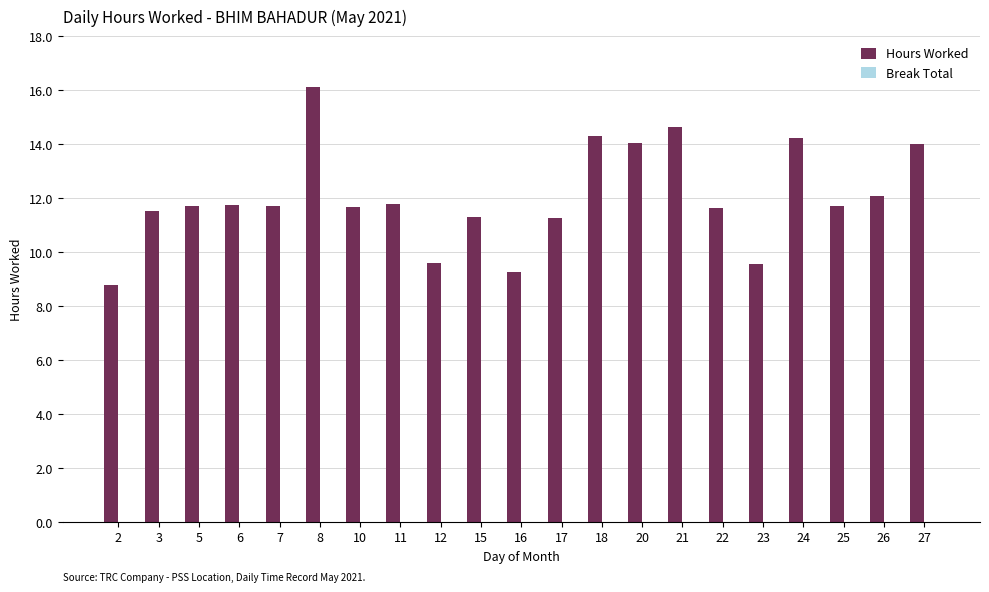

What is the minimum value shown in the chart?

8.8